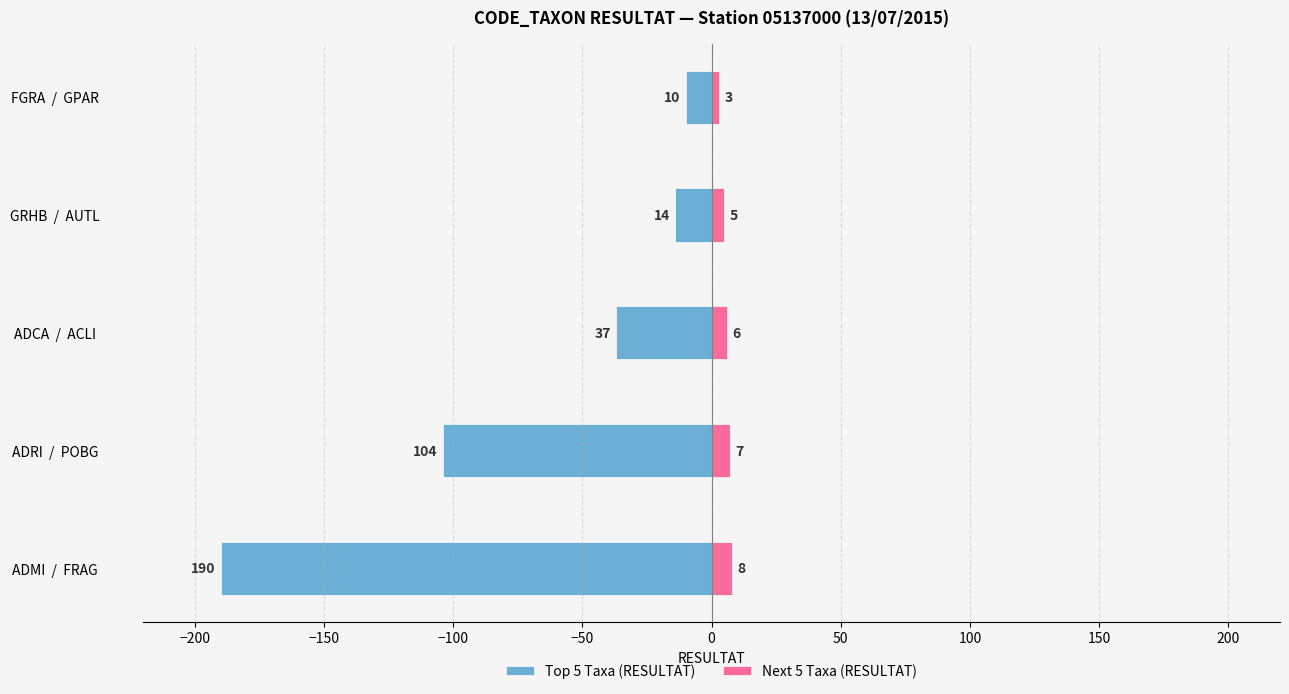

How many bars are there in each group?

2